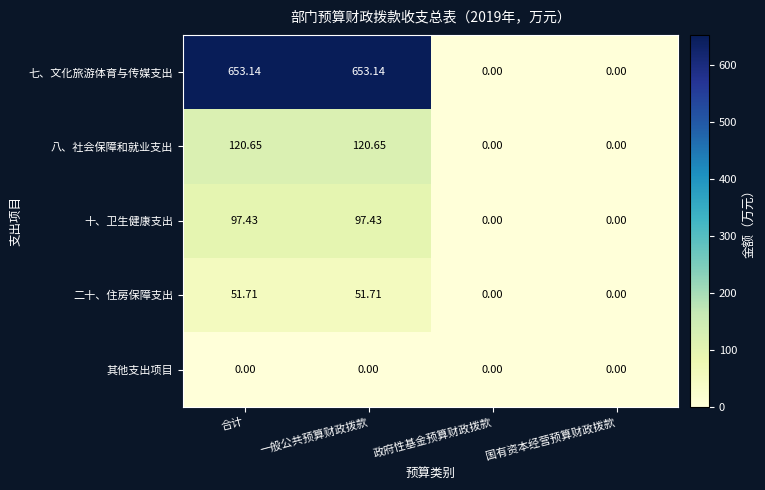

At which label does 七、文化旅游体育与传媒支出 first exceed 653?

合计